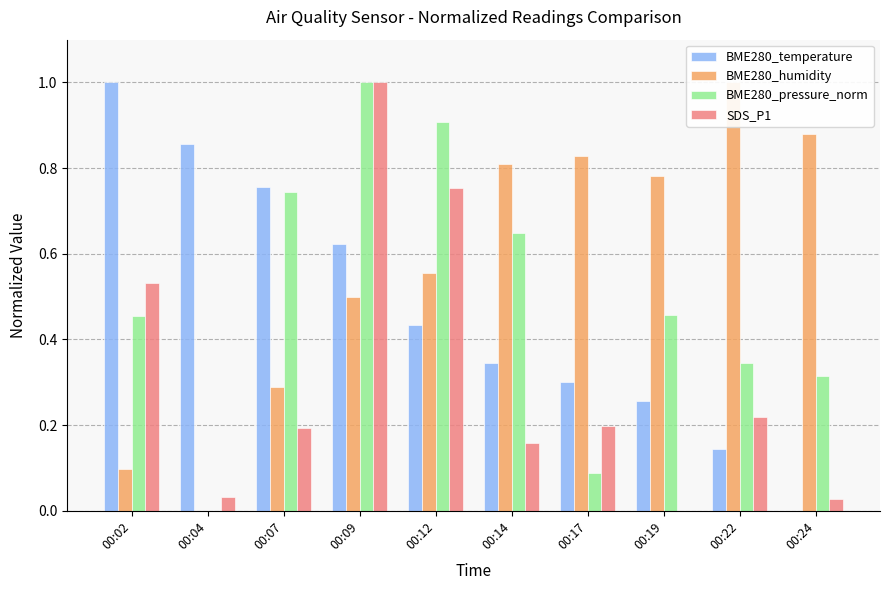

What are all the series names shown in the legend?

BME280_temperature, BME280_humidity, BME280_pressure_norm, SDS_P1